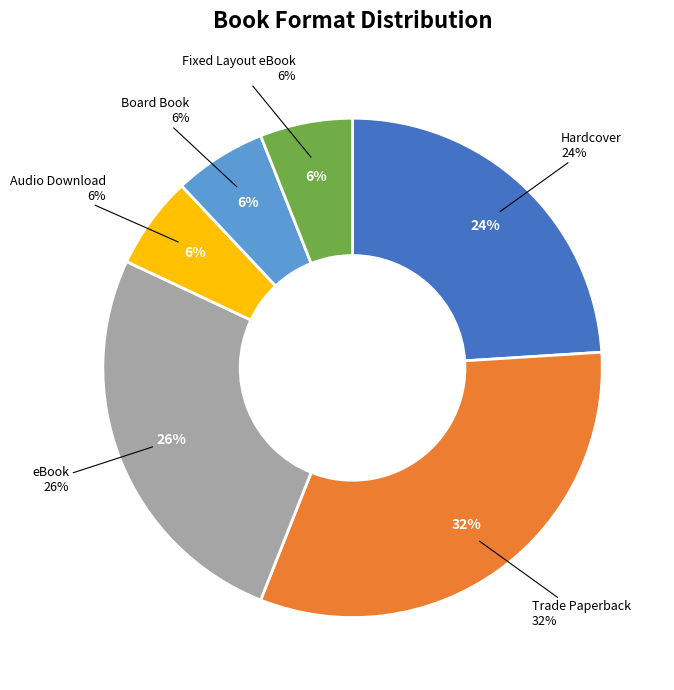

To the nearest percent, what is the average slice percentage?

17%